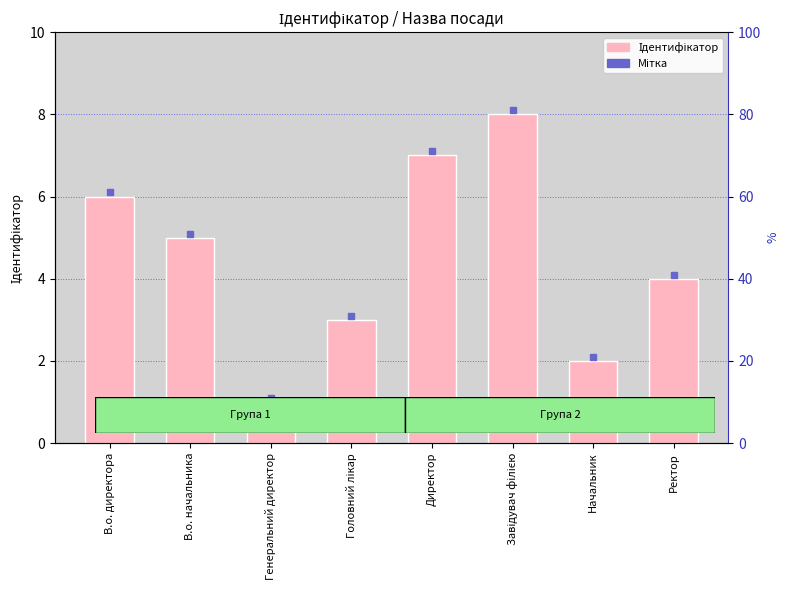

Does the chart contain any negative values?

No